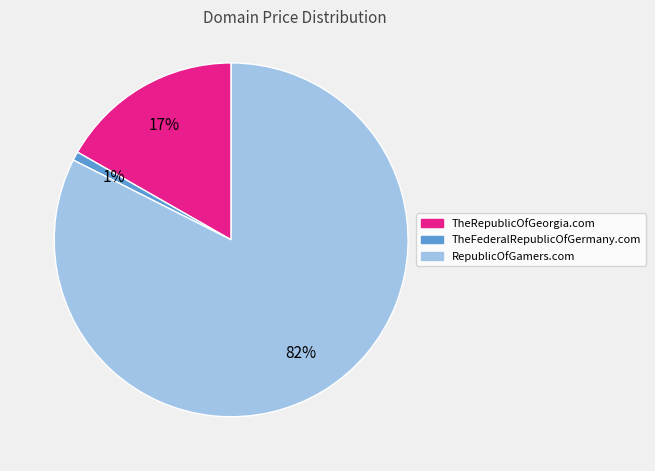

Is it true that RepublicOfGamers.com is 93% of the pie?

False